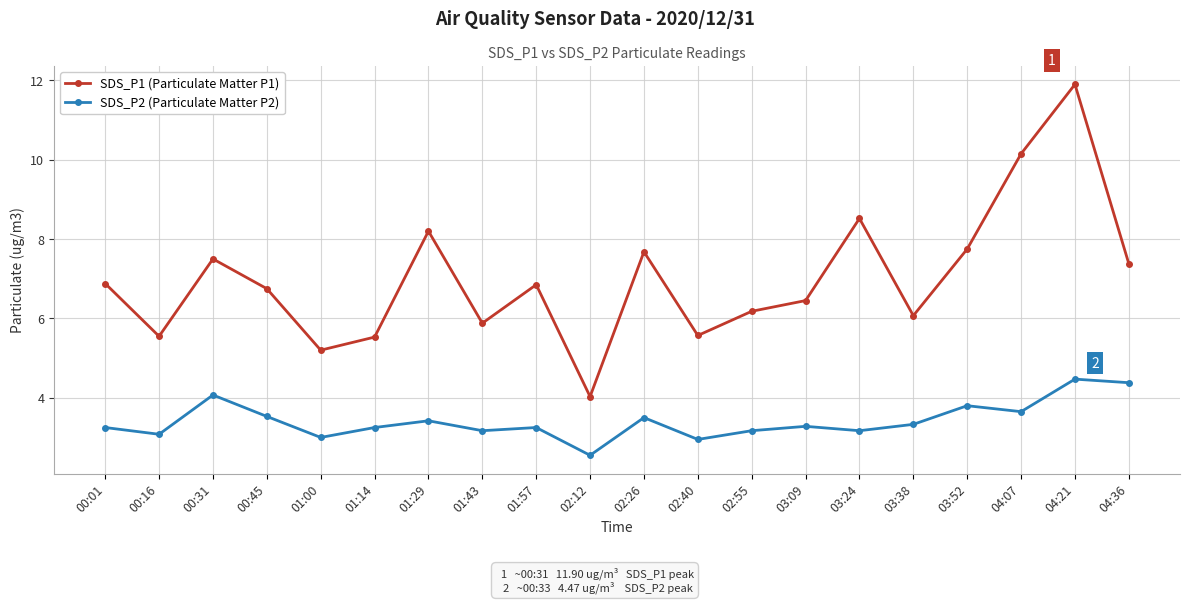

What is the difference between the highest and lowest values at 00:16?

2.5